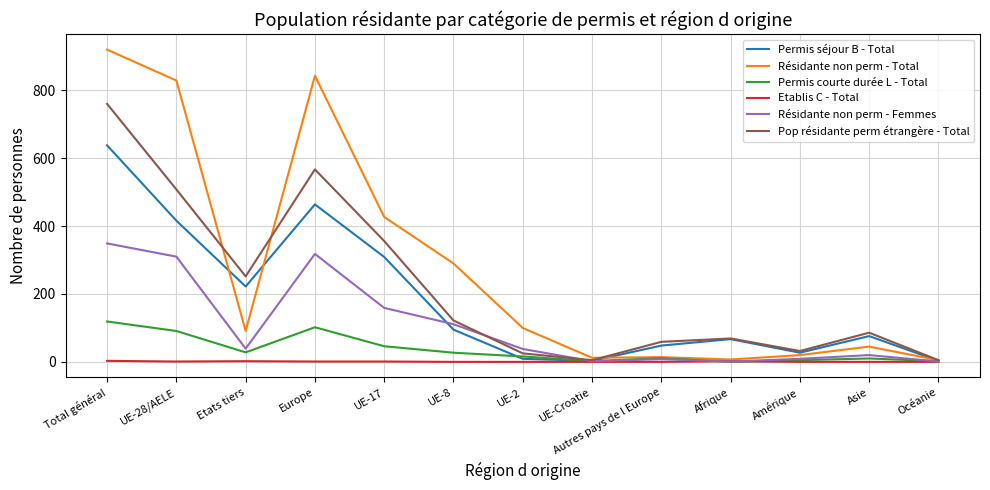

Which series has the widest spread of values?

Résidante non perm - Total